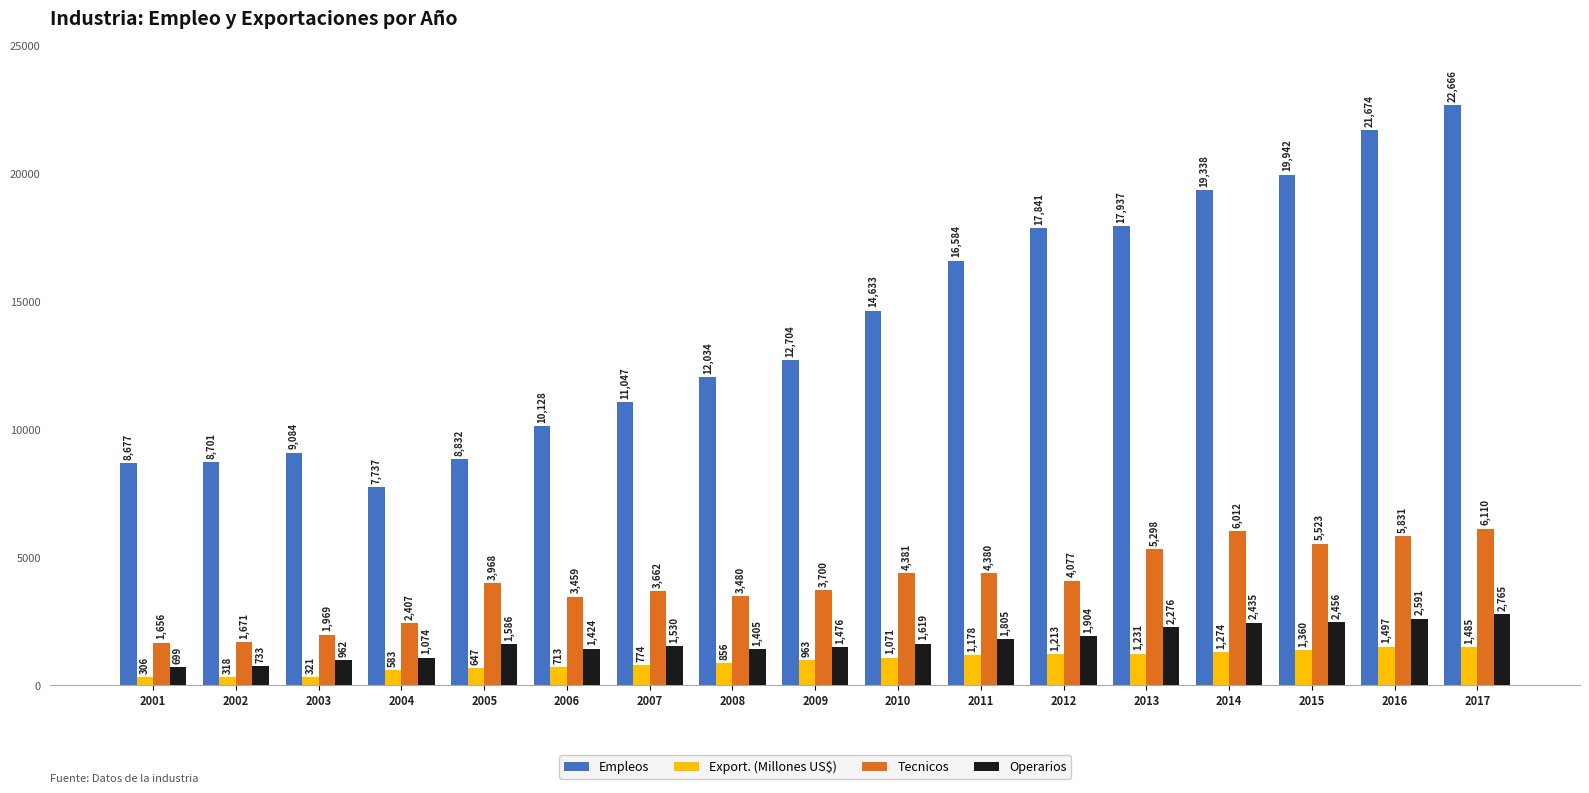

Which series changed the most between 2009 and 2011?

Empleos